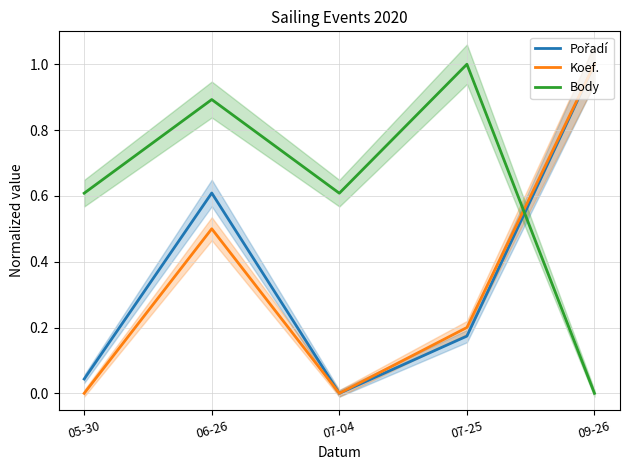

What value does the Koef. series have at 07-25?

0.2